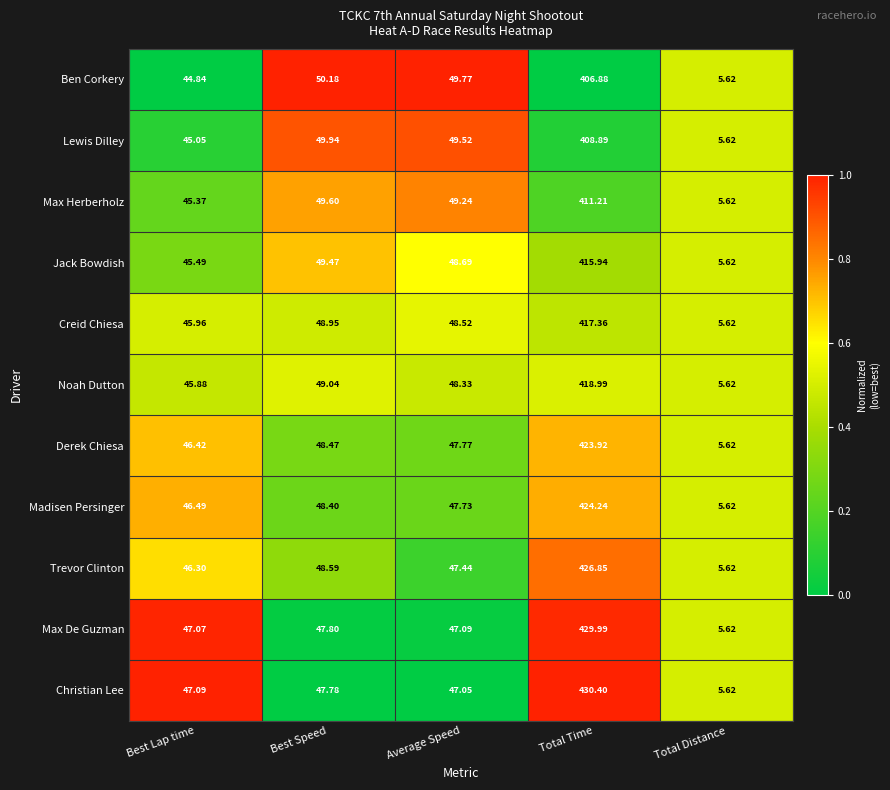

Between Best Speed and Total Time, which series saw the biggest shift?

Christian Lee